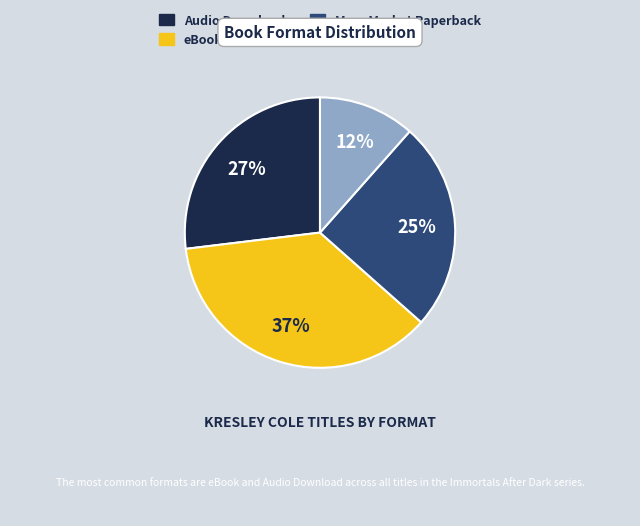

To the nearest percent, what is the average slice percentage?

25%